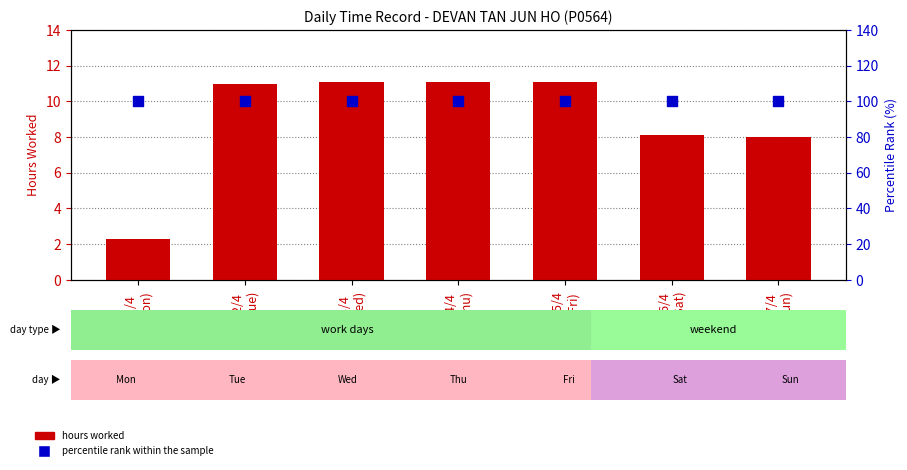

At how many categories does at least one series exceed 72?

7